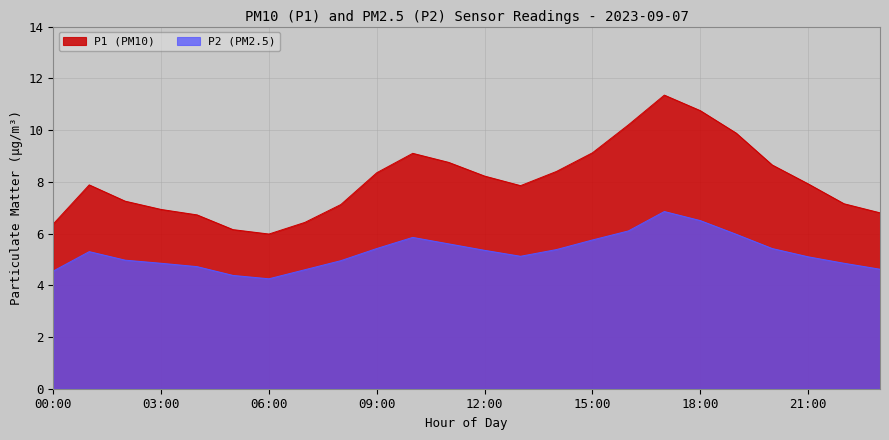

What is the difference between the highest and lowest values at 02:00?

2.3